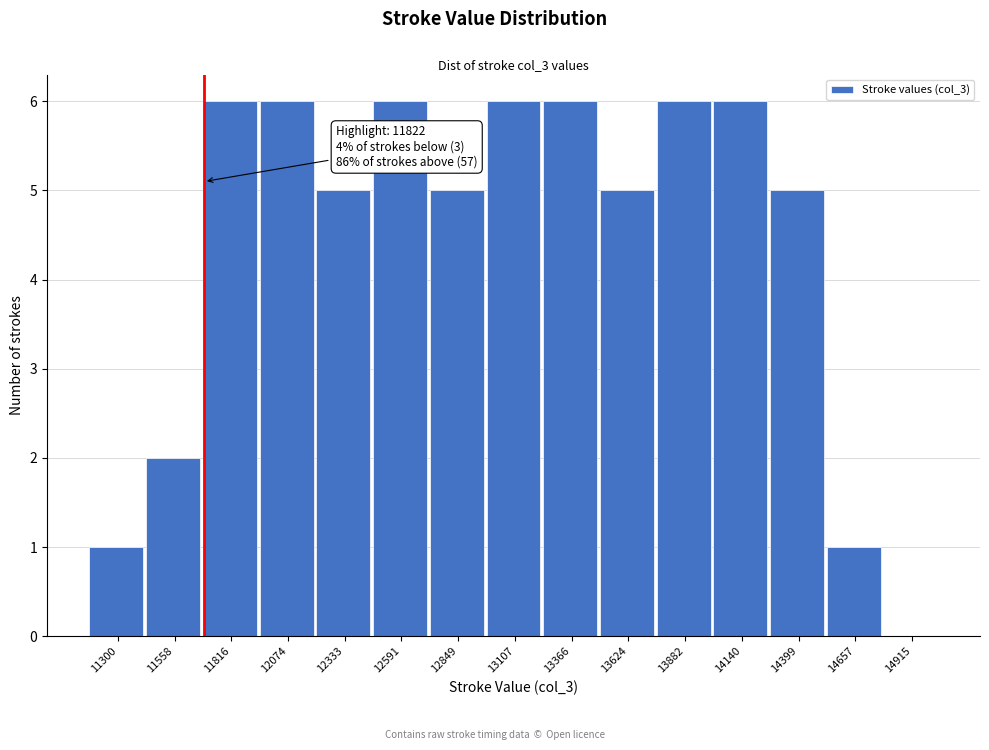

Reading left to right, what are all the values shown in this chart?

11300=1	11558=2	11816=6	12074=6	12333=5	12591=6	12849=5	13107=6	13366=6	13624=5	13882=6	14140=6	14399=5	14657=1	14915=0